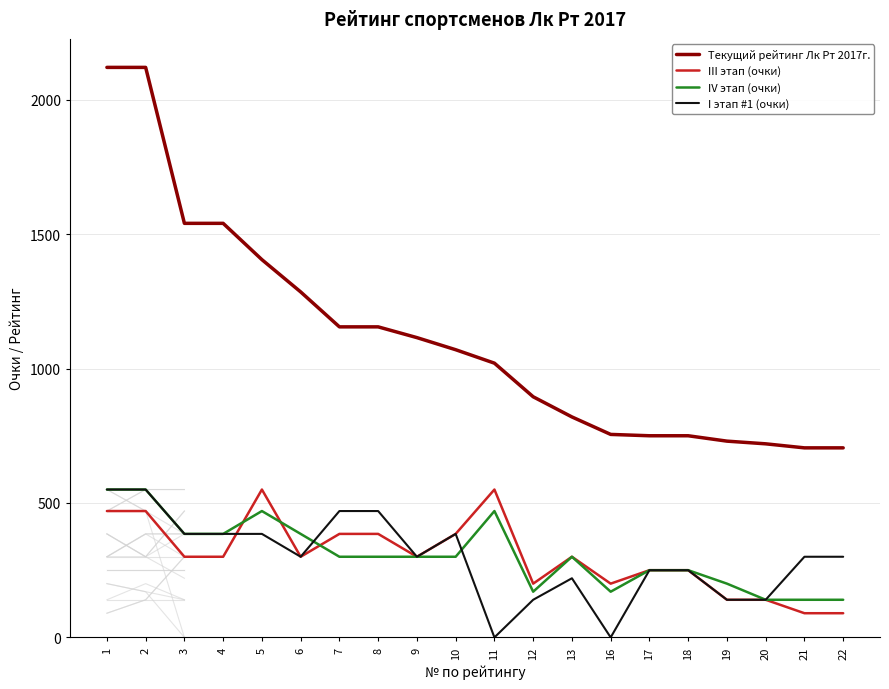

What is the minimum value for Текущий рейтинг Лк Рт 2017г.?

705